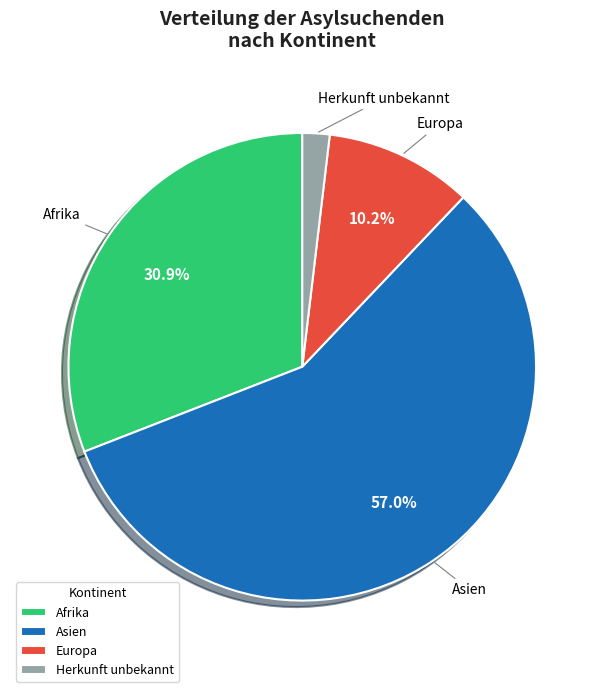

To the nearest percent, what is the average slice percentage?

25%